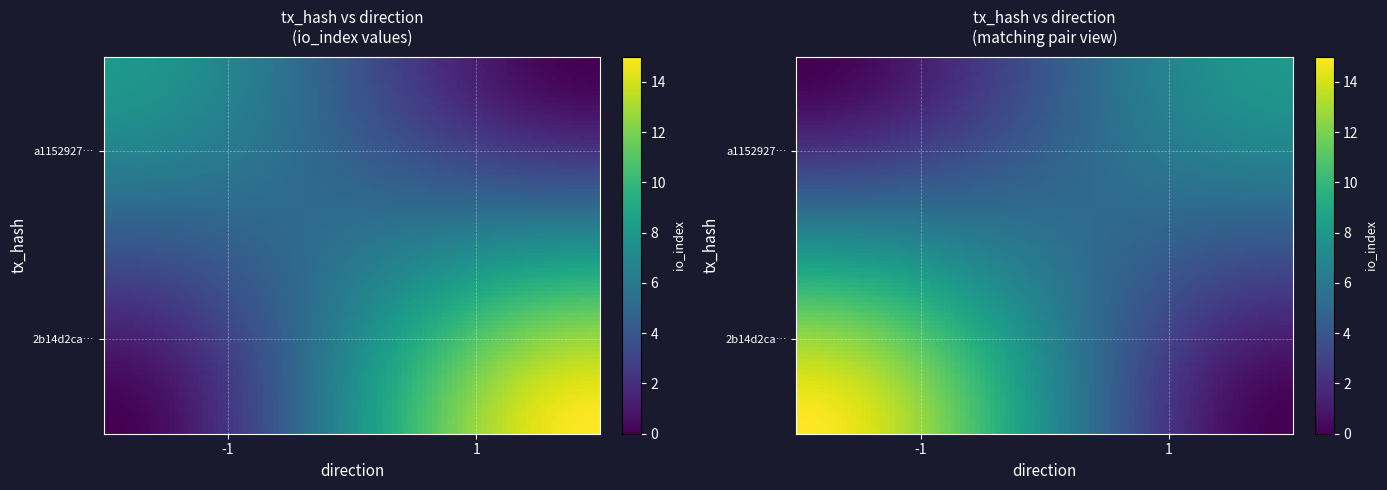

What is the difference between the a1152927aac354268082da8a48e07b80f3e3a8e values at io_index and direction?

9